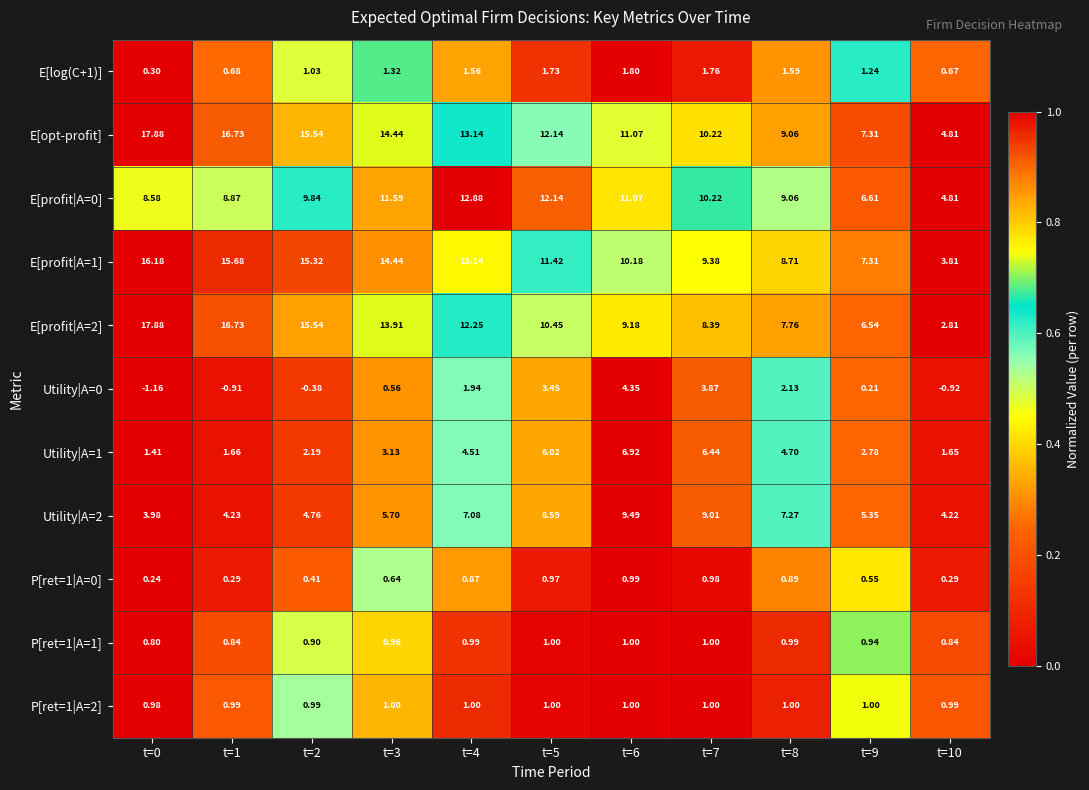

Is the value of P[ret=1|A=1] at t=1 greater than the value of E[profit|A=2] at t=5?

No